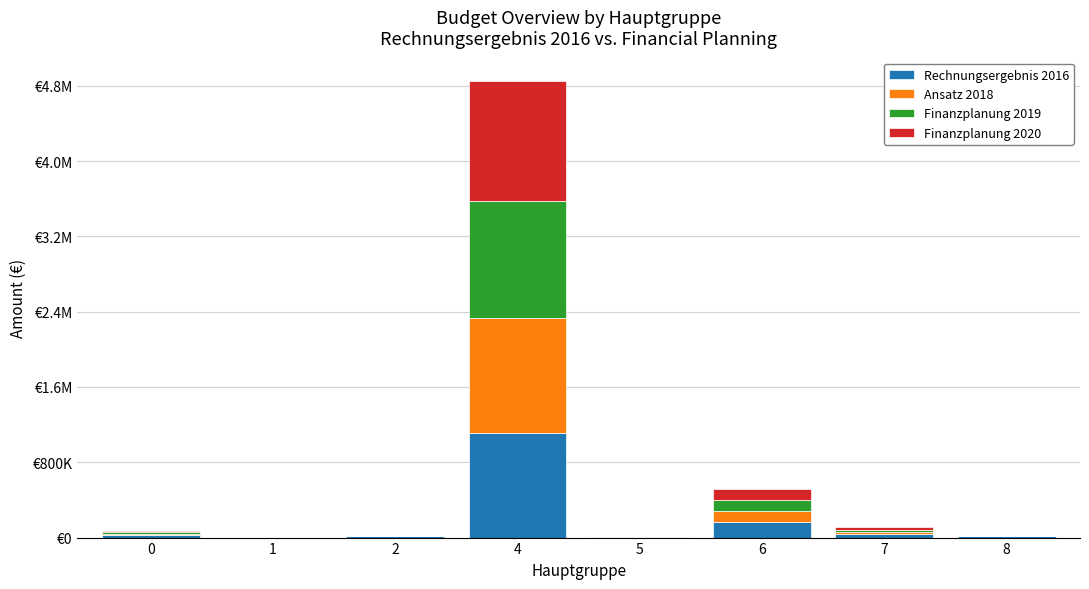

Does the chart contain stacked bars?

Yes